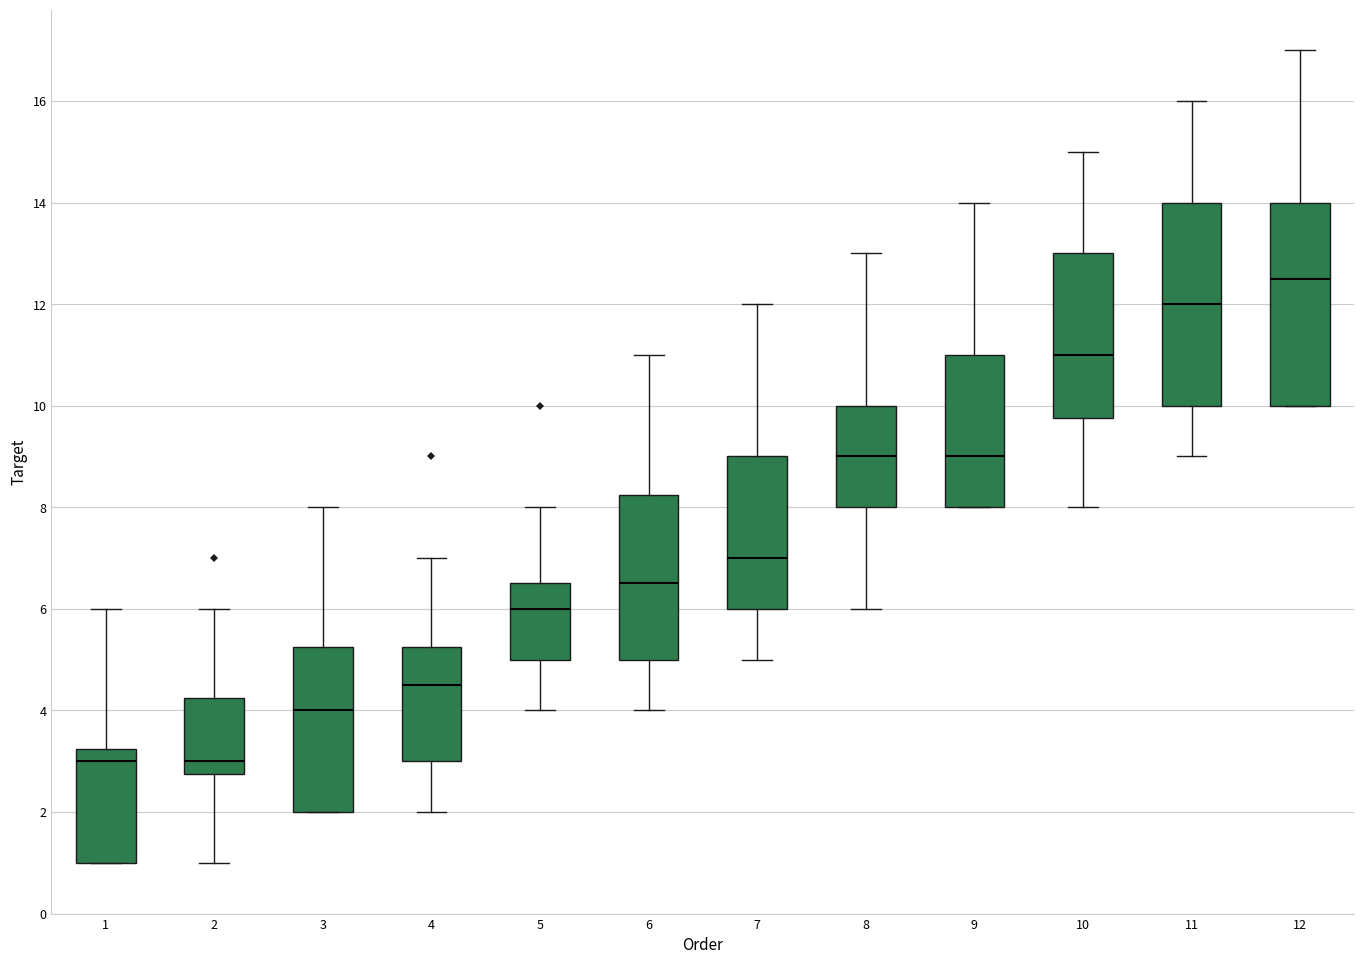

Reading left to right, transcribe this box plot: for each box, give where its median line is, the range the box spans, and where its two whiskers end, as read against the y-axis. The values are not printed on the chart, so give them approximately, as read against the axis.

1: median 3.0, box 1.0 to 3.2, whiskers 1.0 to 6.0
2: median 3.0, box 2.8 to 4.2, whiskers 1.0 to 6.0
3: median 4.0, box 2.0 to 5.2, whiskers 2.0 to 8.0
4: median 4.6, box 3.0 to 5.2, whiskers 2.0 to 7.0
5: median 6.0, box 5.0 to 6.6, whiskers 4.0 to 8.0
6: median 6.6, box 5.0 to 8.2, whiskers 4.0 to 11.0
7: median 7.0, box 6.0 to 9.0, whiskers 5.0 to 12.0
8: median 9.0, box 8.0 to 10.0, whiskers 6.0 to 13.0
9: median 9.0, box 8.0 to 11.0, whiskers 8.0 to 14.0
10: median 11.0, box 9.8 to 13.0, whiskers 8.0 to 15.0
11: median 12.0, box 10.0 to 14.0, whiskers 9.0 to 16.0
12: median 12.6, box 10.0 to 14.0, whiskers 10.0 to 17.0